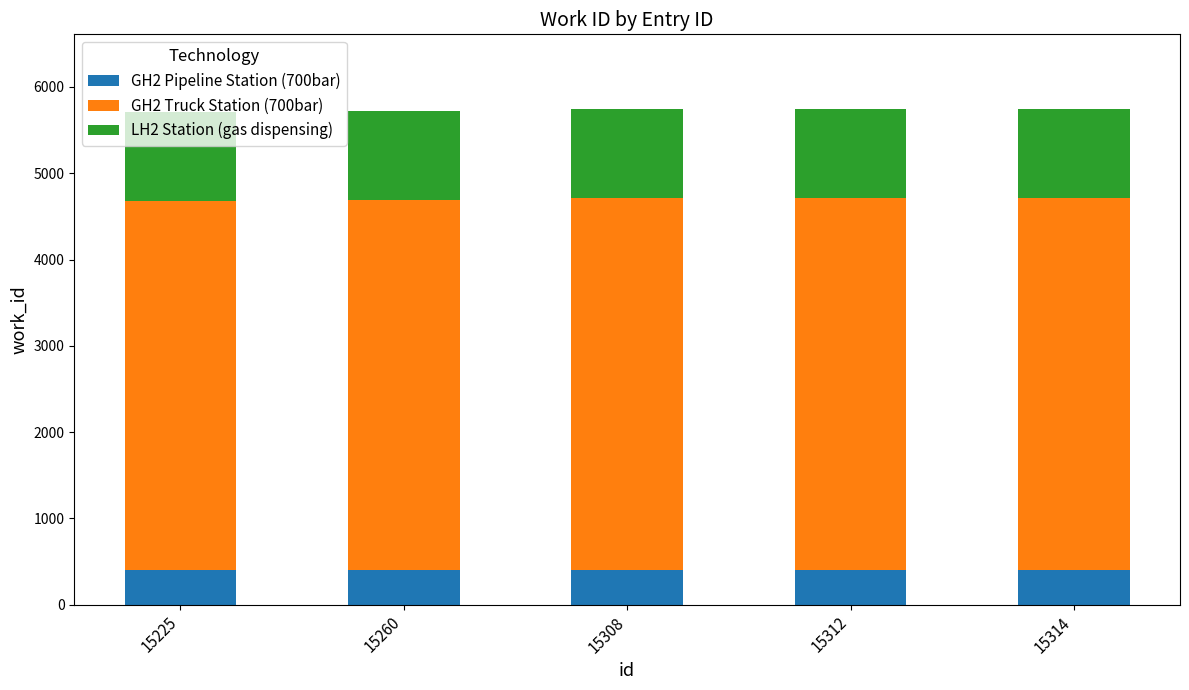

What is the sum of the GH2 Pipeline Station (700bar) values at 15308 and 15314?

804.7